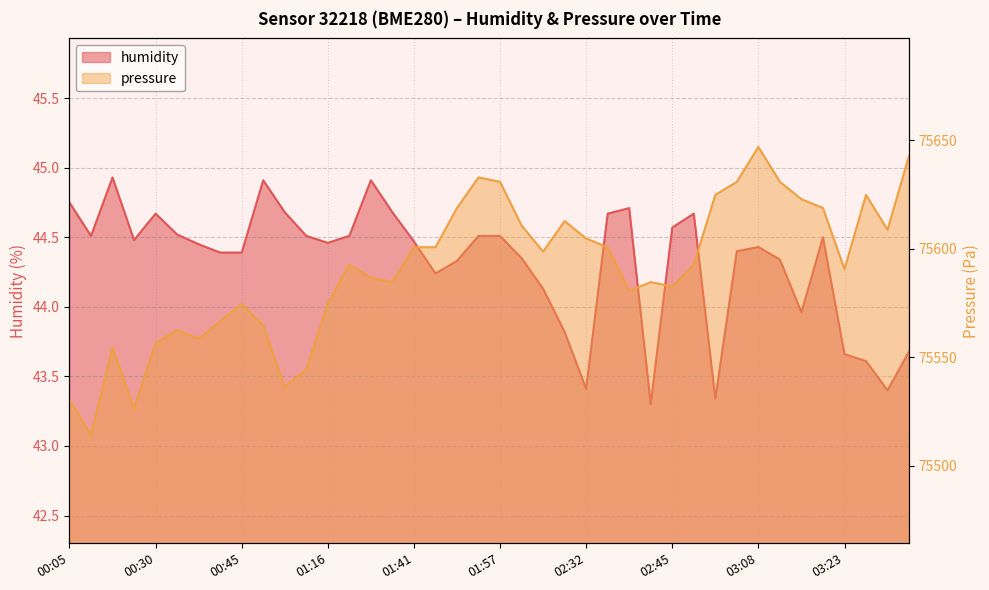

Is it true that pressure equals 75600.8 at 02:36?

True